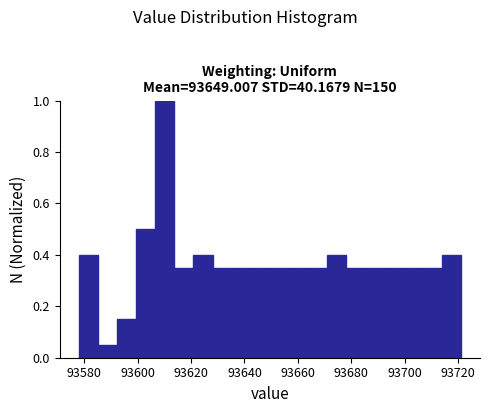

Around what value on the x-axis is the tallest bar? Give the approximate position of its centre, as read against the axis.

93610